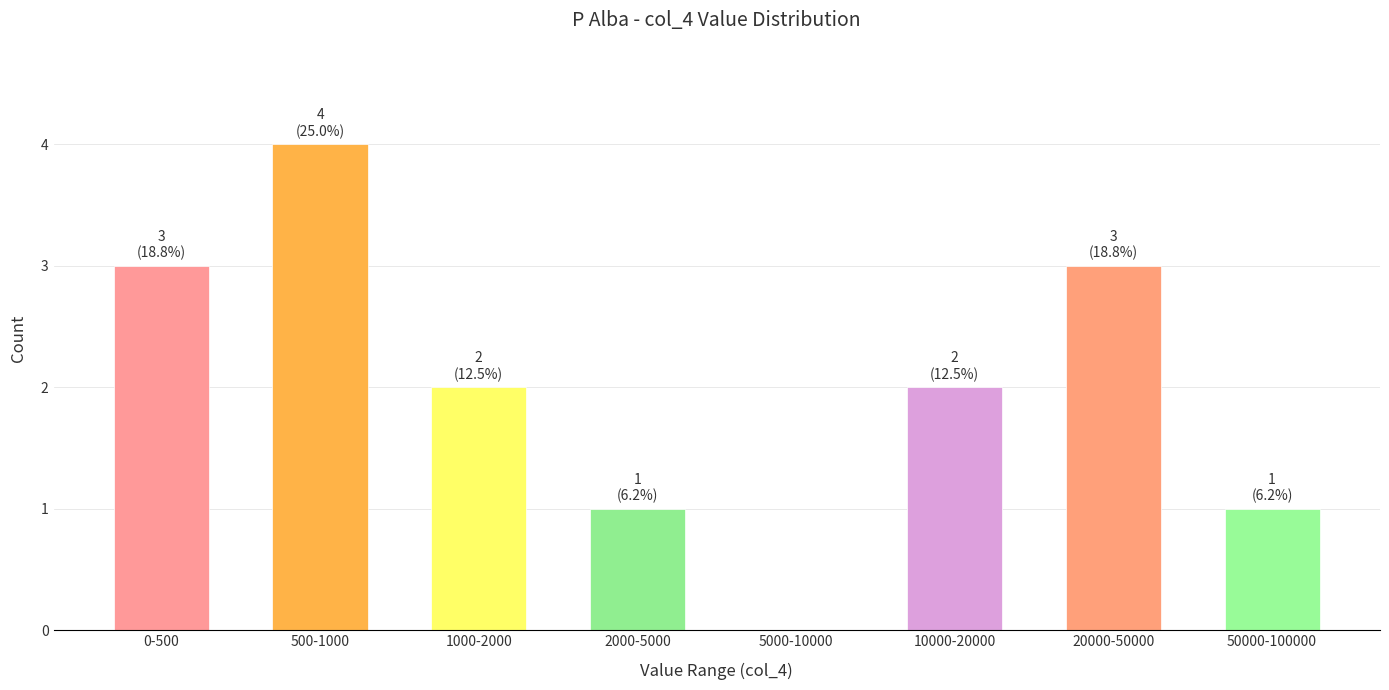

Reading left to right, extract all data points from this chart.

0-500=3	500-1000=4	1000-2000=2	2000-5000=1	5000-10000=0	10000-20000=2	20000-50000=3	50000-100000=1